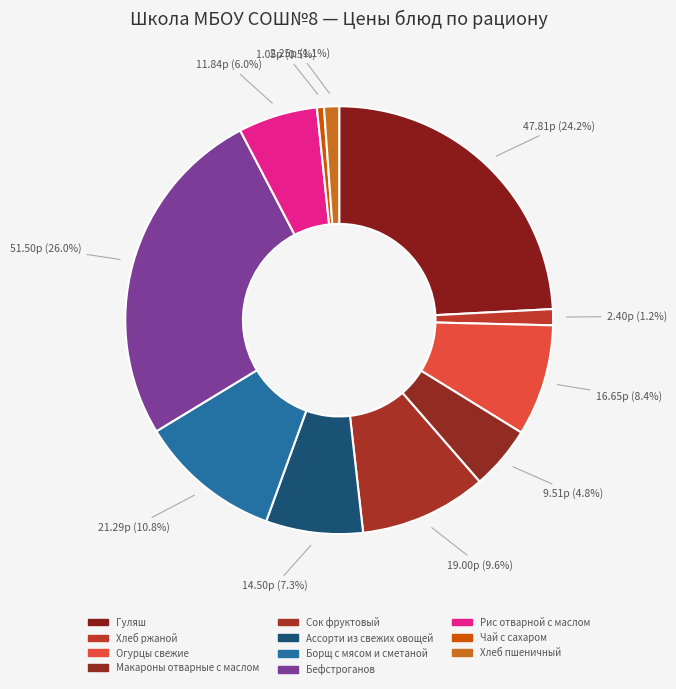

To the nearest percent, what is the difference between the largest and smallest slice percentages?

26%